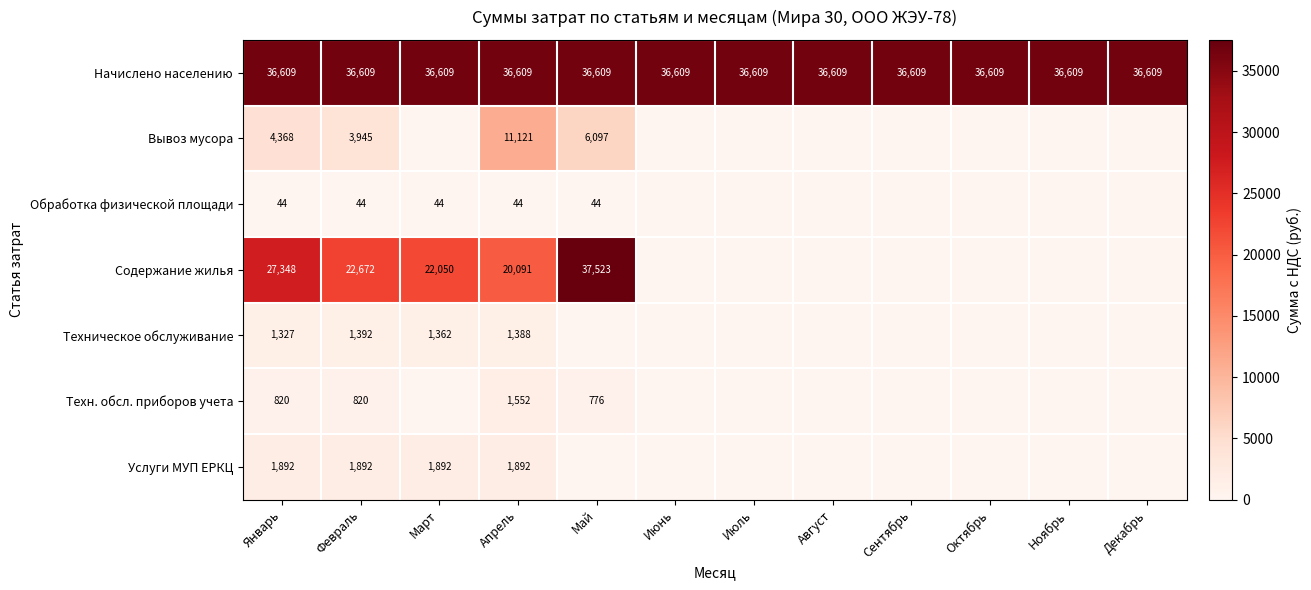

How many distinct data groups are displayed?

7